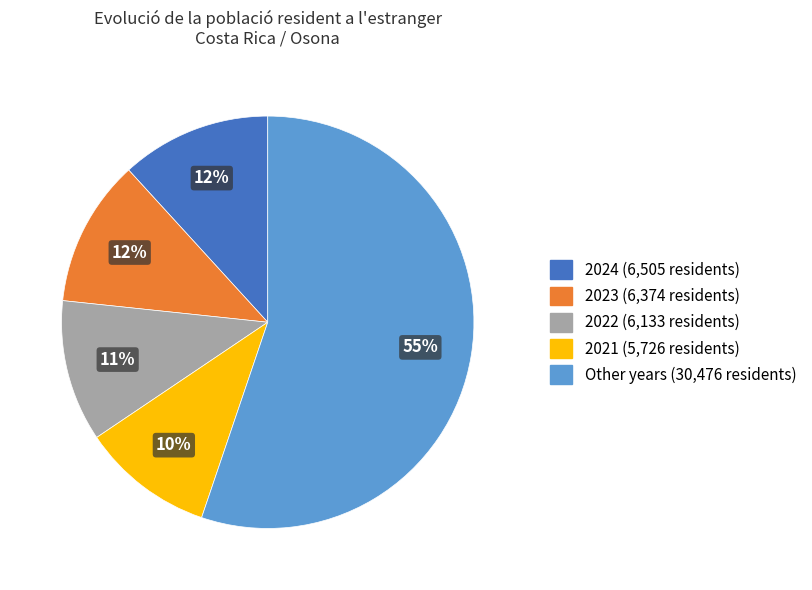

Does any single category account for the majority?

Yes